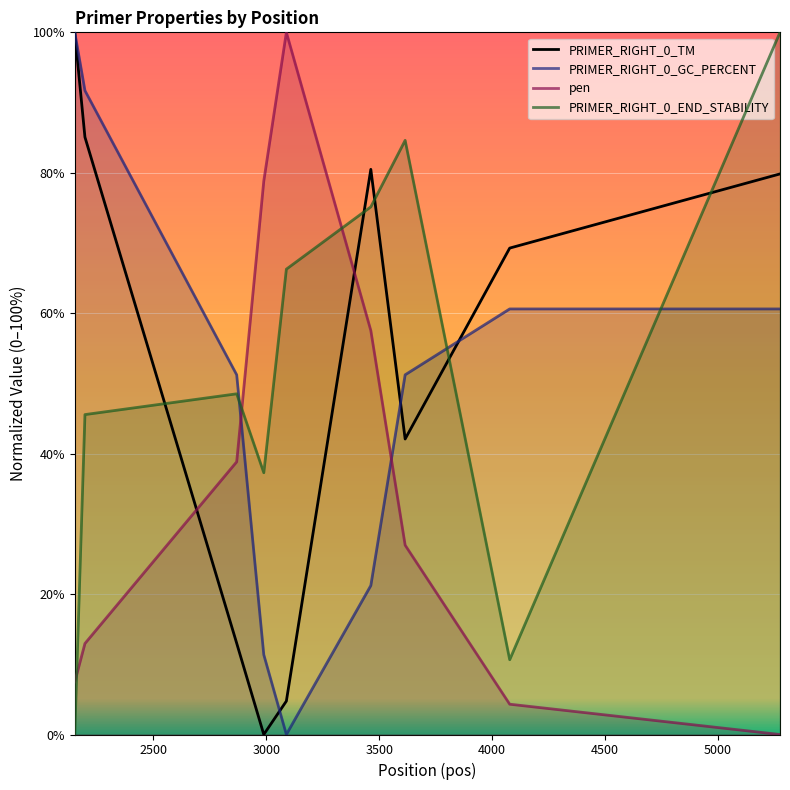

True or false: PRIMER_RIGHT_0_TM and pen cross at least once.

True